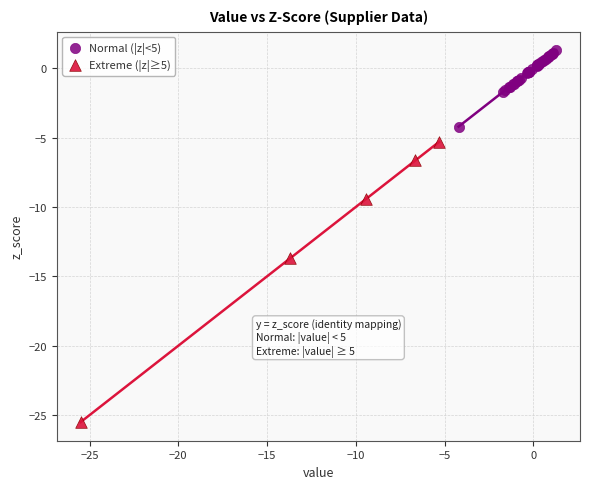

Which series reaches the minimum Y coordinate?

Extreme (|z|≥5)